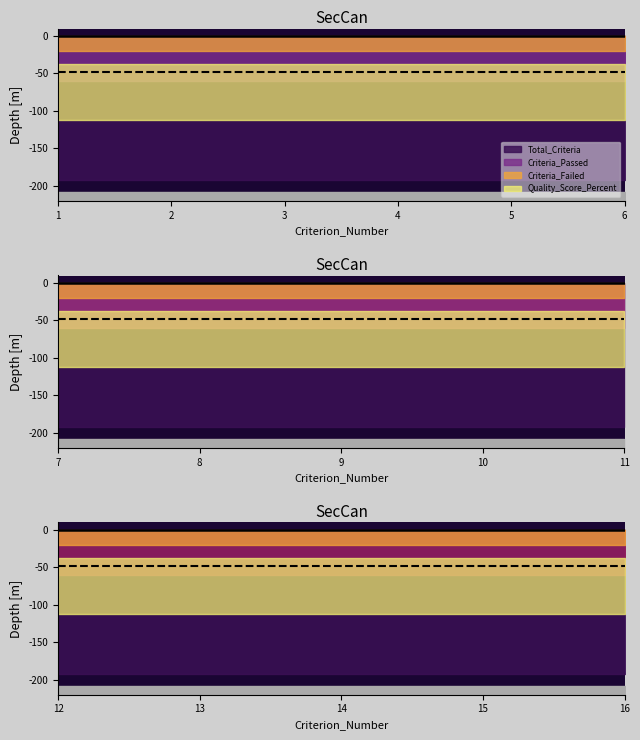

At which category is the sum across all series the highest?

1